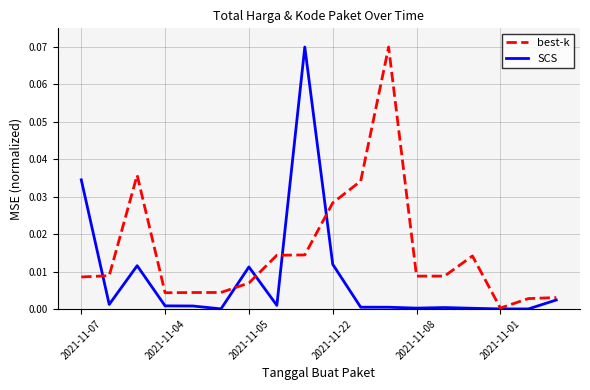

Does the chart display data point markers on the line(s)?

No